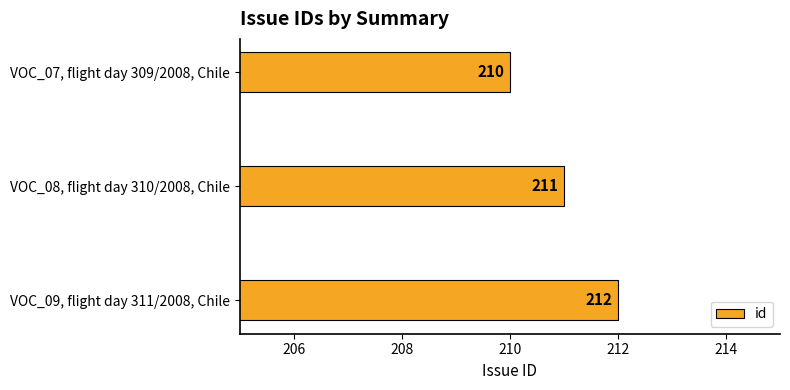

List the labels in order of value, smallest first.

VOC_07, flight day 309/2008, Chile, VOC_08, flight day 310/2008, Chile, VOC_09, flight day 311/2008, Chile